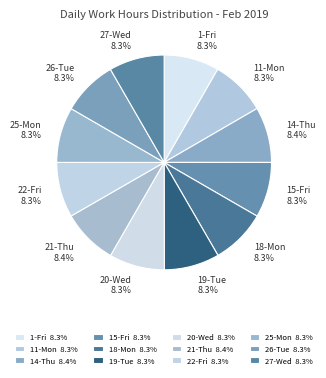

What is the ratio of the value at 11-Mon to the value at 26-Tue?

1.0